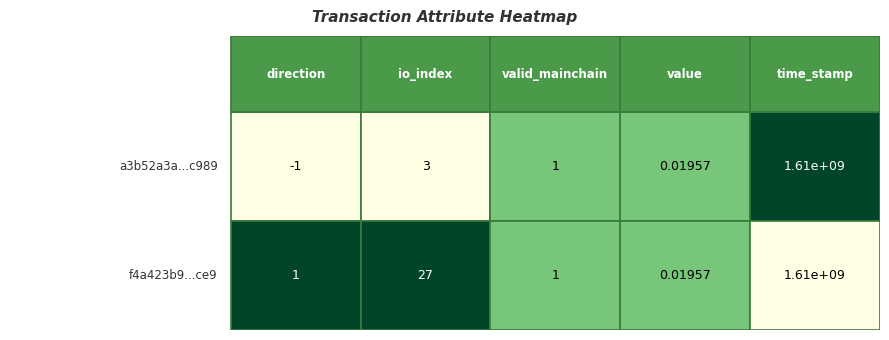

Which series changed the most between io_index and time_stamp?

a3b52a3a8f51de7ffafbbd2039f10535172c989